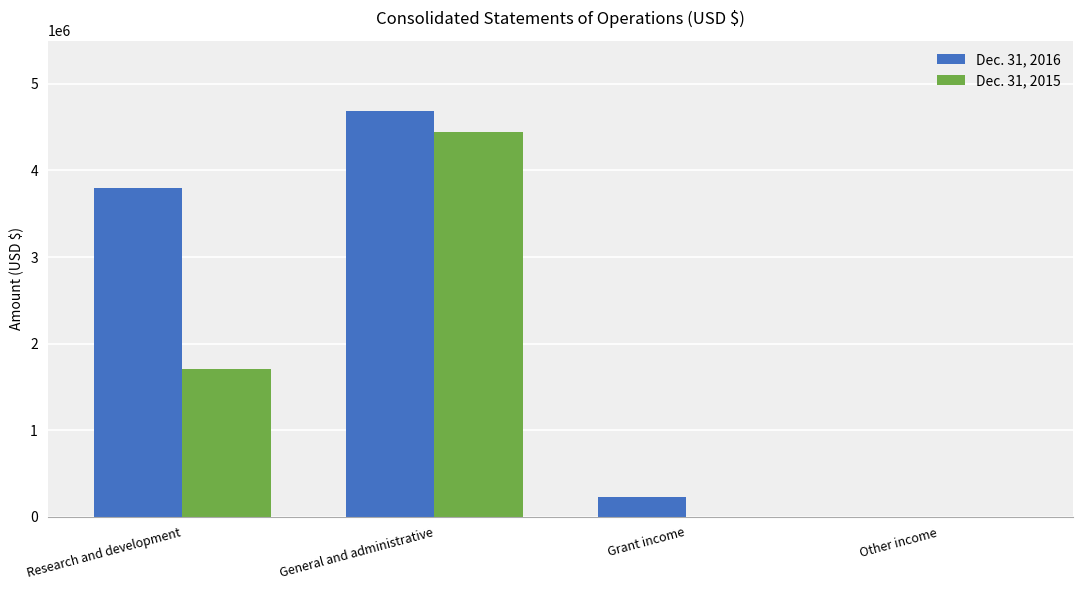

Are the bars grouped side by side (vs. stacked)?

Yes